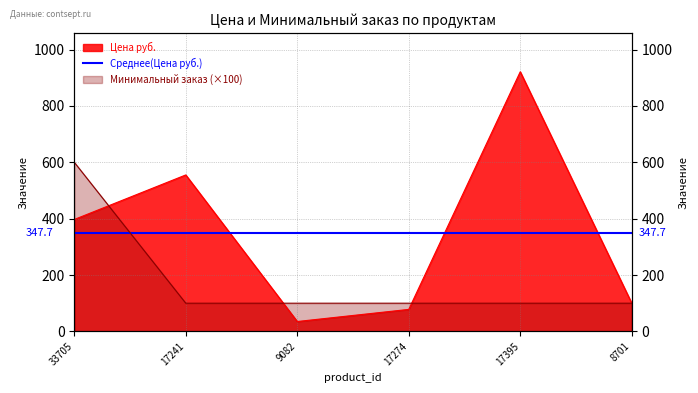

At which label is Цена руб. closest to 478?

17241